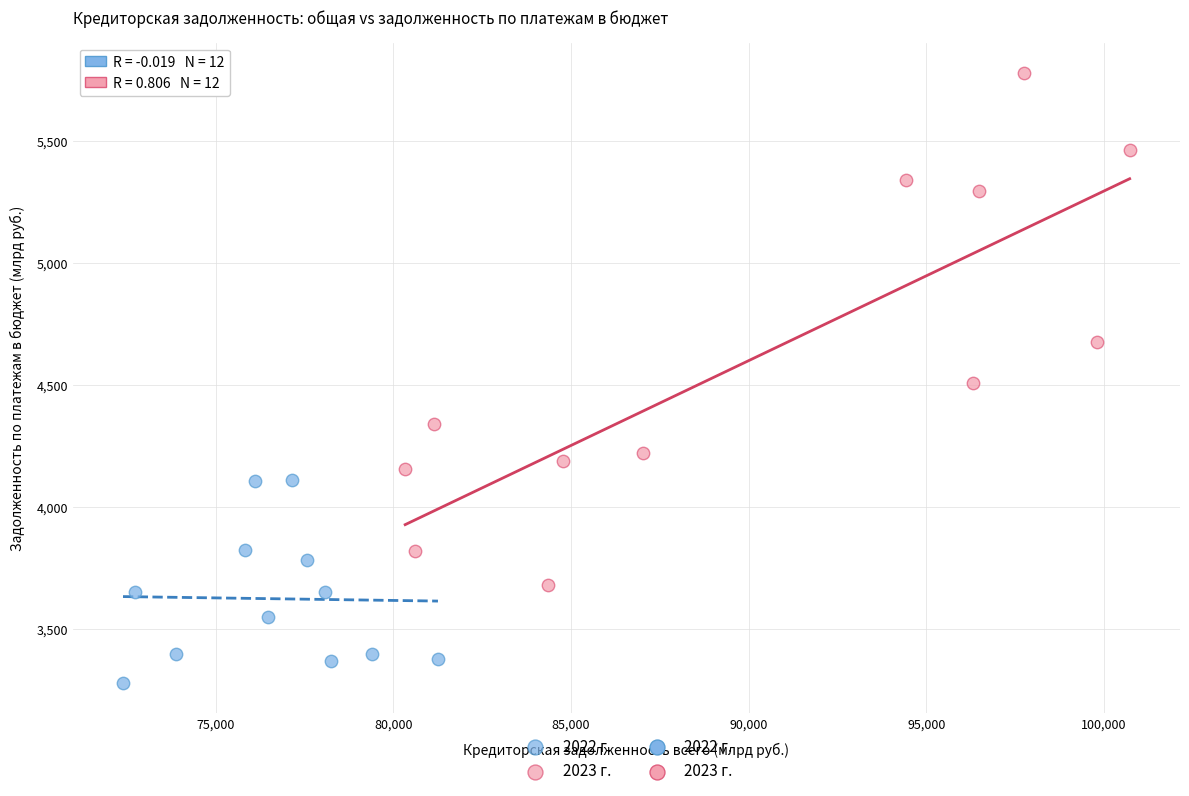

Which series has the largest Y range (max minus min)?

2023 г.